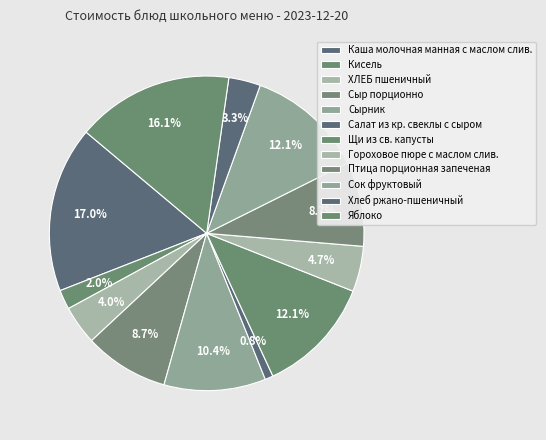

What percentage do Сырник and Сыр порционно together represent?

19.1%